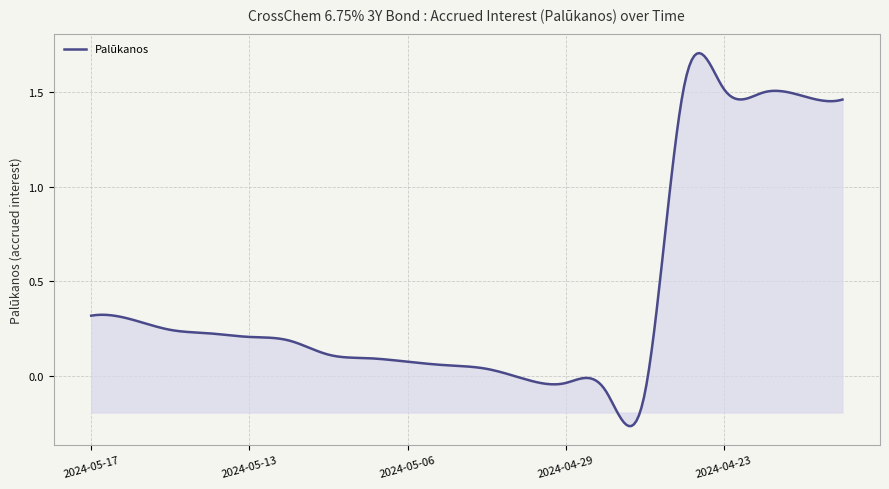

How many lines are shown in the chart?

1